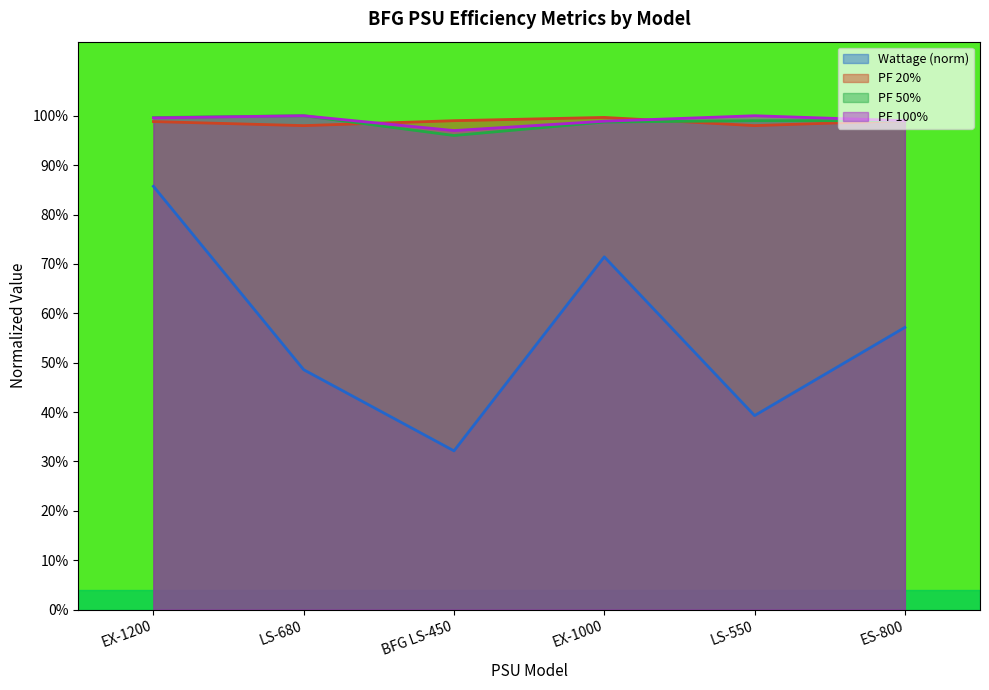

What is the label of the 3rd point from the right?

EX-1000